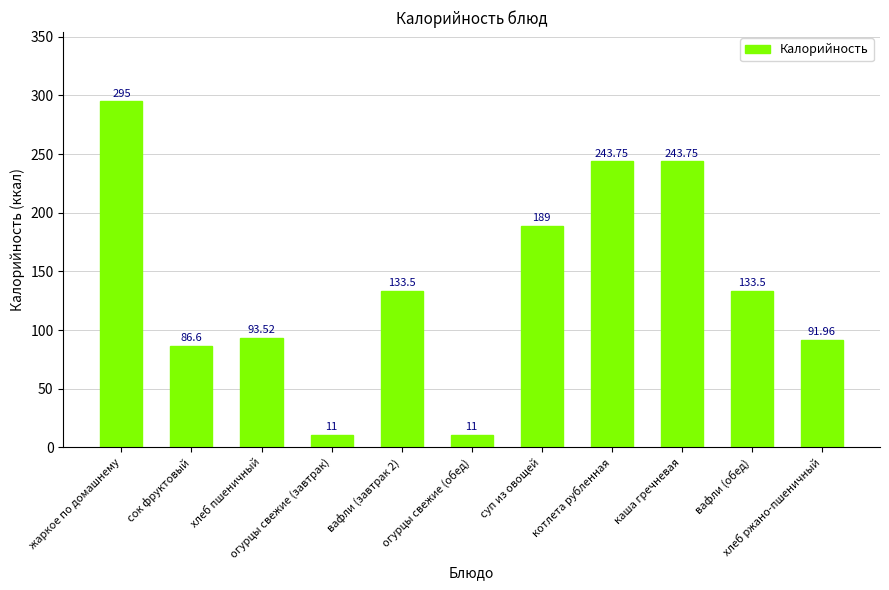

Reading right to left, what are all the values shown in this chart?

92.0	133.5	243.8	243.8	189.0	11.0	133.5	11.0	93.5	86.6	295.0